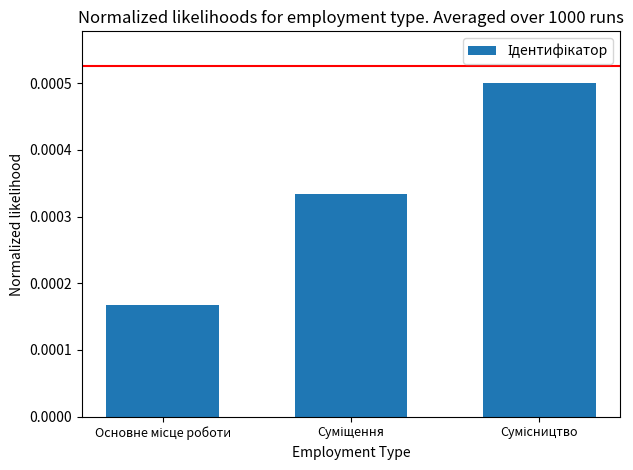

Count the values in the range 0 to 1.

3